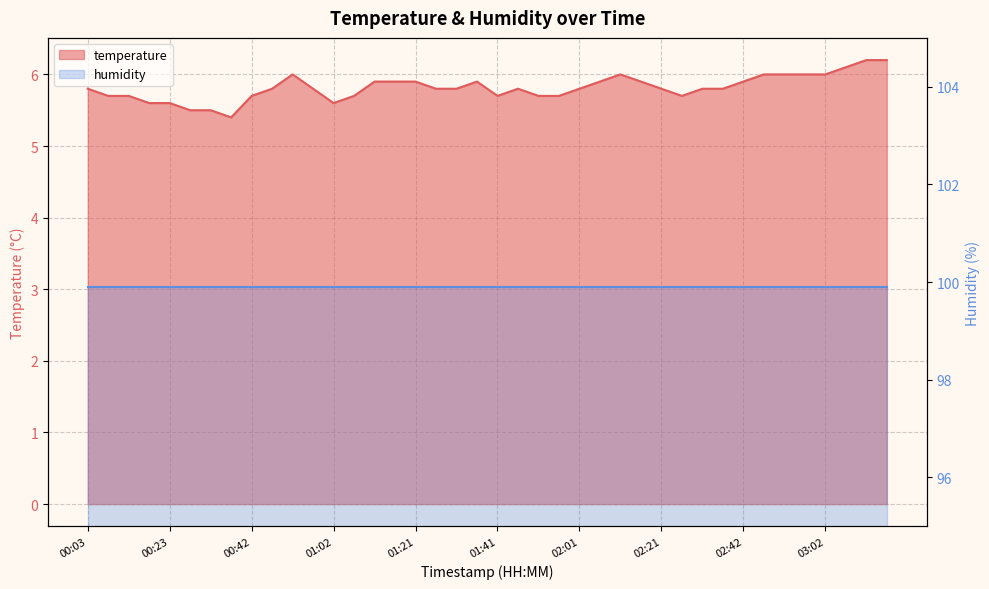

At which label is the value closest to 5?

00:37